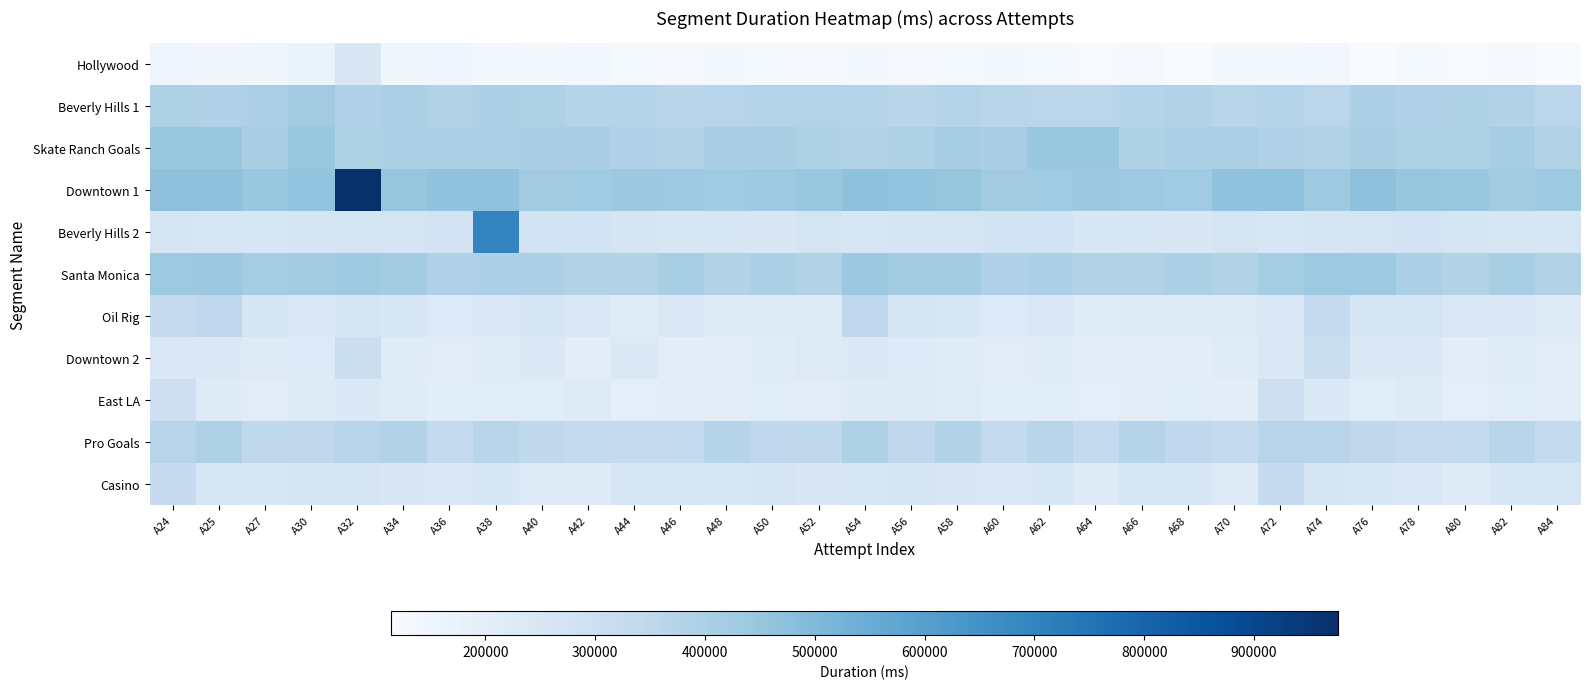

Reading left to right, what are all the values shown in this chart?

Hollywood: A24=148401	A25=144232	A27=147029	A30=168408	A32=244219	A34=147888	A36=154423	A38=137017	A40=129920	A42=136954	A44=125173	A46=121073	A48=130528	A50=126894	A52=122696	A54=132286	A56=122824	A58=127537	A60=129480	A62=126860	A64=118895	A66=121030	A68=117393	A70=130995	A72=131313	A74=135553	A76=116528	A78=125058	A80=119732	A82=122129	A84=114282
Beverly Hills 1: A24=392219	A25=389363	A27=396330	A30=425519	A32=387484	A34=398386	A36=383942	A38=396274	A40=391963	A42=370558	A44=376036	A46=365733	A48=370143	A50=377204	A52=378461	A54=373037	A56=366475	A58=376689	A60=365604	A62=358292	A64=358600	A66=372368	A68=387117	A70=365733	A72=376036	A74=358292	A76=396330	A78=389363	A80=392219	A82=383942	A84=358600
Skate Ranch Goals: A24=448751	A25=448485	A27=405130	A30=444869	A32=393918	A34=395011	A36=403828	A38=402523	A40=405748	A42=404692	A44=390418	A46=386956	A48=406892	A50=404076	A52=392870	A54=384845	A56=392227	A58=417376	A60=405130	A62=448485	A64=444869	A66=393918	A68=402523	A70=403828	A72=390418	A74=386956	A76=404076	A78=392870	A80=392227	A82=417376	A84=384845
Downtown 1: A24=469628	A25=469398	A27=448673	A30=460157	A32=976835	A34=452819	A36=463827	A38=465292	A40=427236	A42=429210	A44=438029	A46=436757	A48=429149	A50=436532	A52=448673	A54=469398	A56=460157	A58=452819	A60=427236	A62=429210	A64=438029	A66=436532	A68=429149	A70=463827	A72=465292	A74=436757	A76=469628	A78=452819	A80=448673	A82=427236	A84=436757
Beverly Hills 2: A24=256994	A25=253914	A27=252743	A30=261532	A32=263186	A34=268763	A36=270154	A38=694345	A40=275300	A42=272981	A44=259743	A46=247707	A48=249520	A50=242563	A52=267788	A54=253914	A56=261532	A58=268763	A60=275300	A62=272981	A64=247707	A66=249520	A68=242563	A70=267788	A72=252743	A74=256994	A76=263186	A78=270154	A80=259743	A82=249520	A84=253914
Santa Monica: A24=435261	A25=439637	A27=420029	A30=424434	A32=437124	A34=421413	A36=388682	A38=399492	A40=400656	A42=381758	A44=384874	A46=407646	A48=383447	A50=400085	A52=386514	A54=439637	A56=424434	A58=421413	A60=388682	A62=399492	A64=381758	A66=383447	A68=400085	A70=386514	A72=420029	A74=435261	A76=437124	A78=400656	A80=384874	A82=407646	A84=383447
Oil Rig: A24=326714	A25=343908	A27=261322	A30=240923	A32=257772	A34=247891	A36=230601	A38=238874	A40=259090	A42=242217	A44=217554	A46=235591	A48=222522	A50=224235	A52=220962	A54=343908	A56=261322	A58=247891	A60=230601	A62=238874	A64=217554	A66=222522	A68=220962	A70=224235	A72=240923	A74=326714	A76=257772	A78=259090	A80=242217	A82=235591	A84=222522
Downtown 2: A24=241011	A25=233250	A27=224779	A30=231539	A32=303746	A34=218722	A36=210346	A38=218619	A40=234625	A42=205167	A44=232685	A46=202229	A48=204411	A50=218339	A52=224779	A54=233250	A56=231539	A58=218722	A60=210346	A62=218619	A64=205167	A66=202229	A68=204411	A70=218339	A72=241011	A74=303746	A76=234625	A78=232685	A80=202229	A82=218619	A84=210346
East LA: A24=299093	A25=220891	A27=210794	A30=226797	A32=232507	A34=215439	A36=207360	A38=212513	A40=212473	A42=222362	A44=201230	A46=203135	A48=203602	A50=213585	A52=210794	A54=220891	A56=226797	A58=215439	A60=207360	A62=212513	A64=201230	A66=203602	A68=213585	A70=203135	A72=299093	A74=232507	A76=212473	A78=222362	A80=201230	A82=212513	A84=203135
Pro Goals: A24=369395	A25=393284	A27=347835	A30=347321	A32=368436	A34=386471	A36=335618	A38=363972	A40=347291	A42=334309	A44=333187	A46=334988	A48=375051	A50=343563	A52=347835	A54=393284	A56=347321	A58=386471	A60=335618	A62=363972	A64=334309	A66=375051	A68=343563	A70=334988	A72=369395	A74=368436	A76=347291	A78=333187	A80=334988	A82=363972	A84=335618
Casino: A24=326971	A25=254643	A27=248435	A30=262466	A32=256898	A34=245211	A36=235658	A38=246794	A40=226993	A42=218825	A44=249578	A46=253037	A48=248435	A50=256898	A52=245211	A54=254643	A56=262466	A58=245211	A60=235658	A62=246794	A64=218825	A66=249578	A68=253037	A70=226993	A72=326971	A74=256898	A76=248435	A78=235658	A80=218825	A82=246794	A84=249578